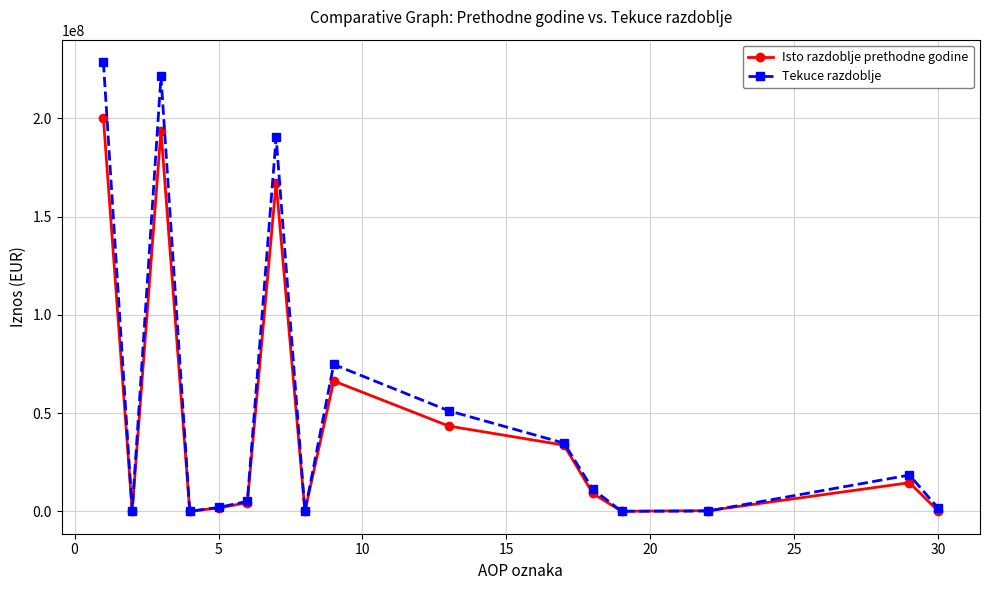

Which series has the largest range (max minus min)?

Tekuce razdoblje